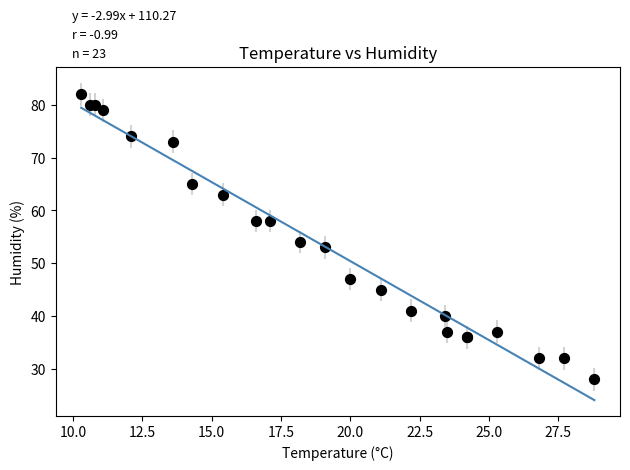

What Y value in the scatter plot is closest to 55?

54